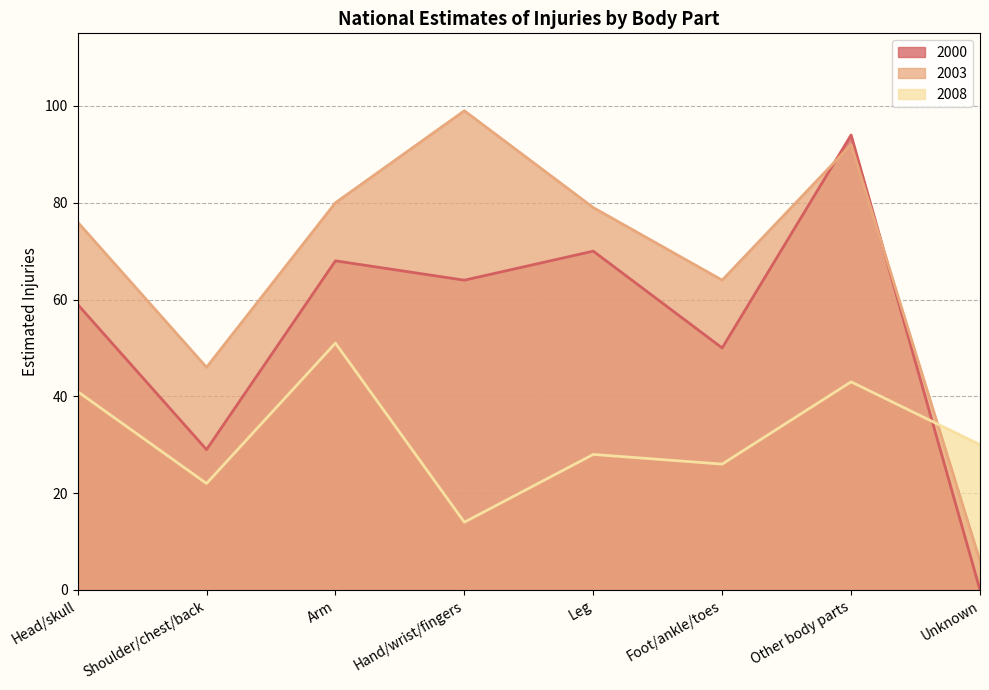

True or false: 2000 has more than 2 points higher than both neighbors.

True